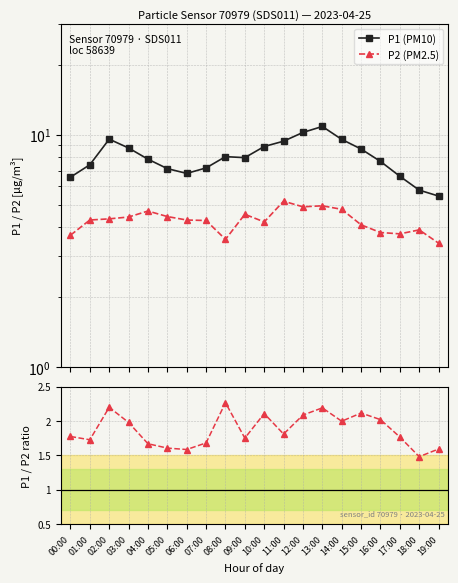

The P1 (PM10) series shows 15.3 at 12:00. True or false?

False